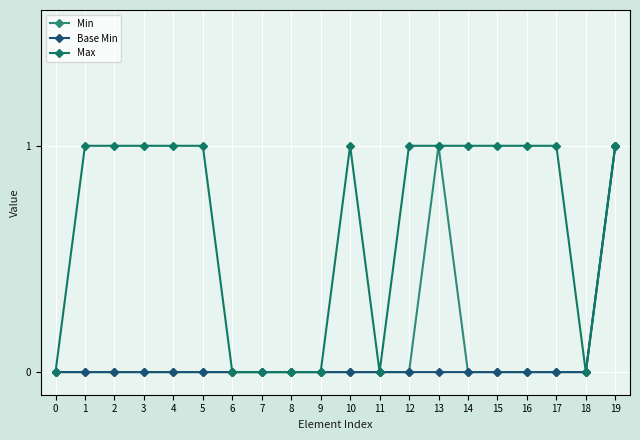

True or false: Min and Base Min cross at least once.

False